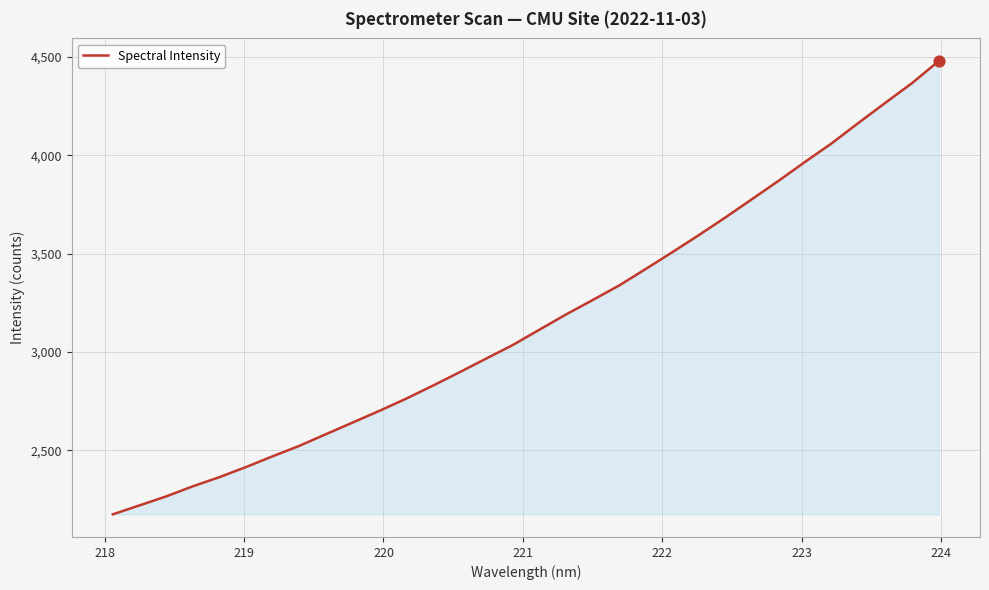

What is the minimum value shown in the chart?

2173.7